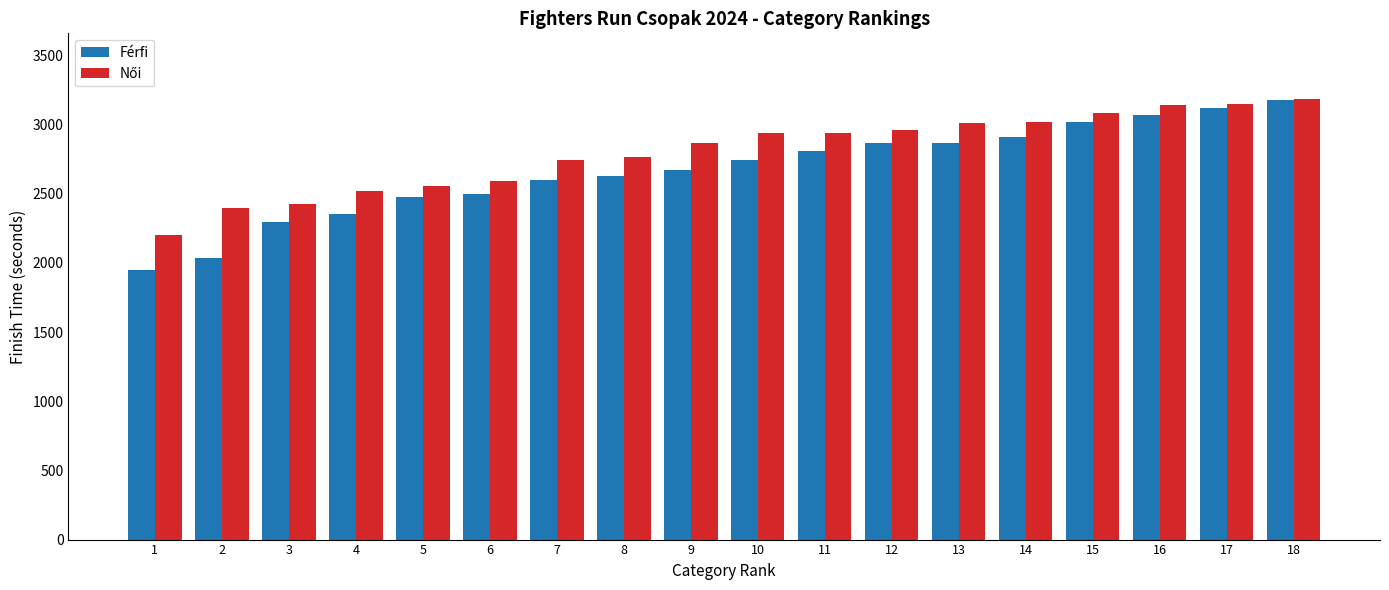

What is the spread (max minus min) of values at 3?

132